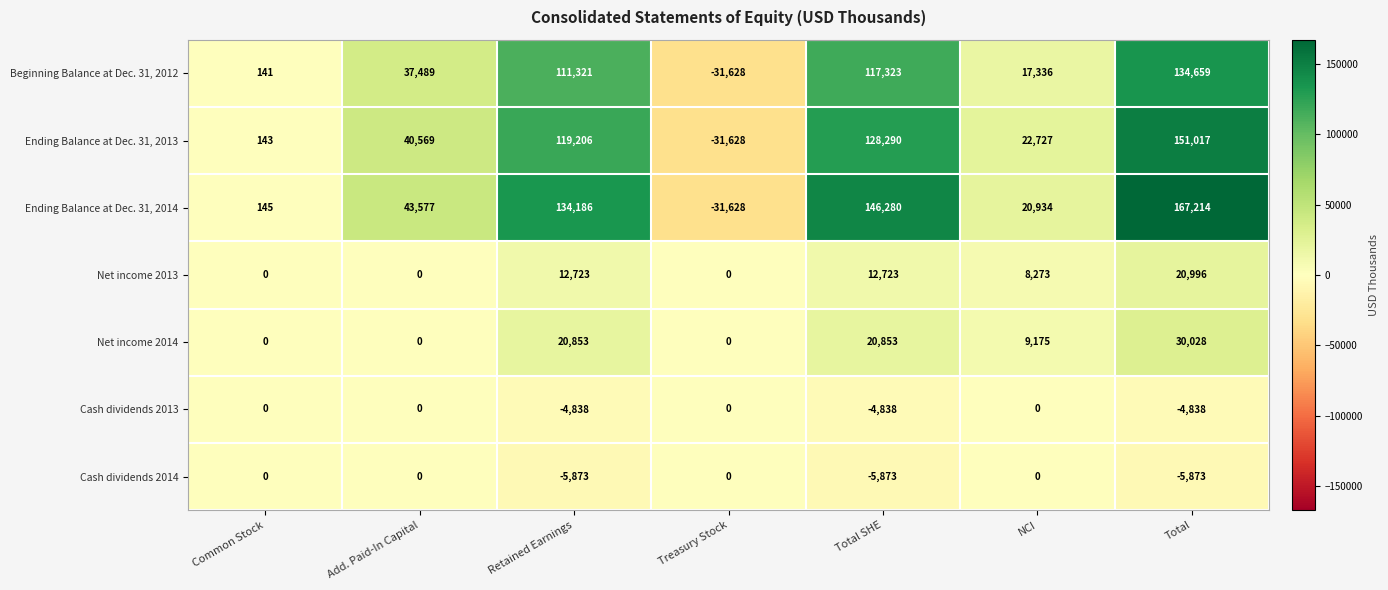

Is it true that Net income 2014 equals 0 at Treasury Stock?

True